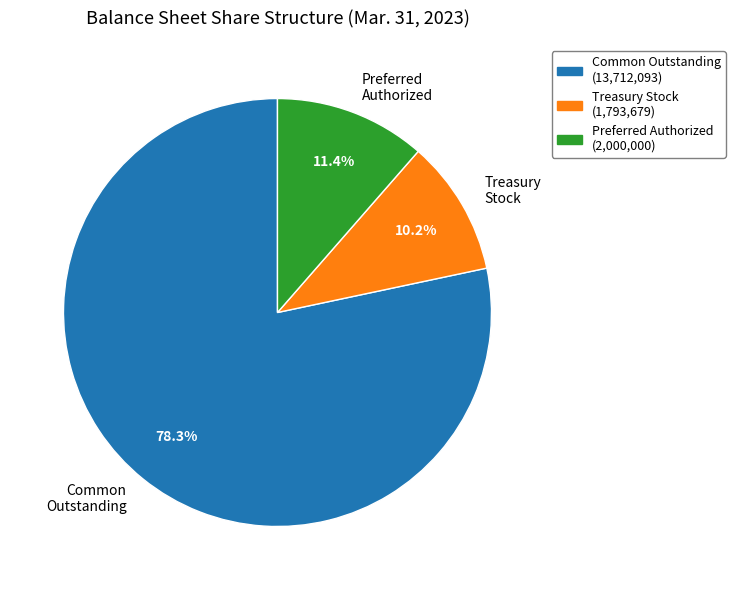

Is there any slice that represents more than half of the pie?

Yes